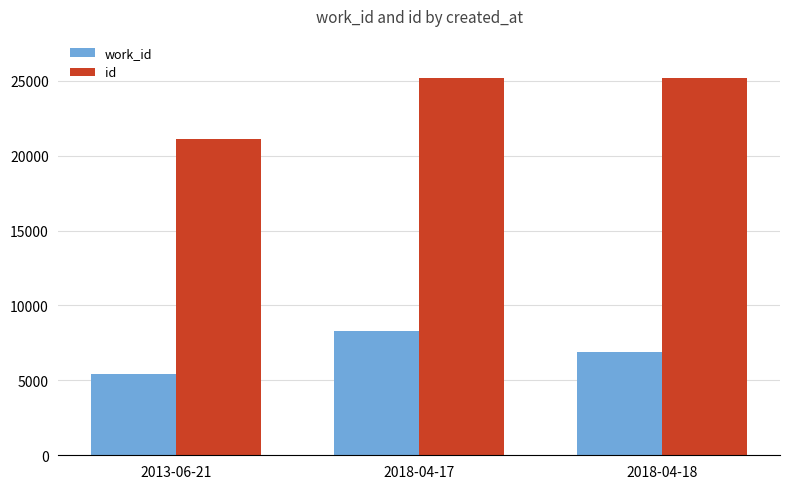

What is the maximum value for id?

25176